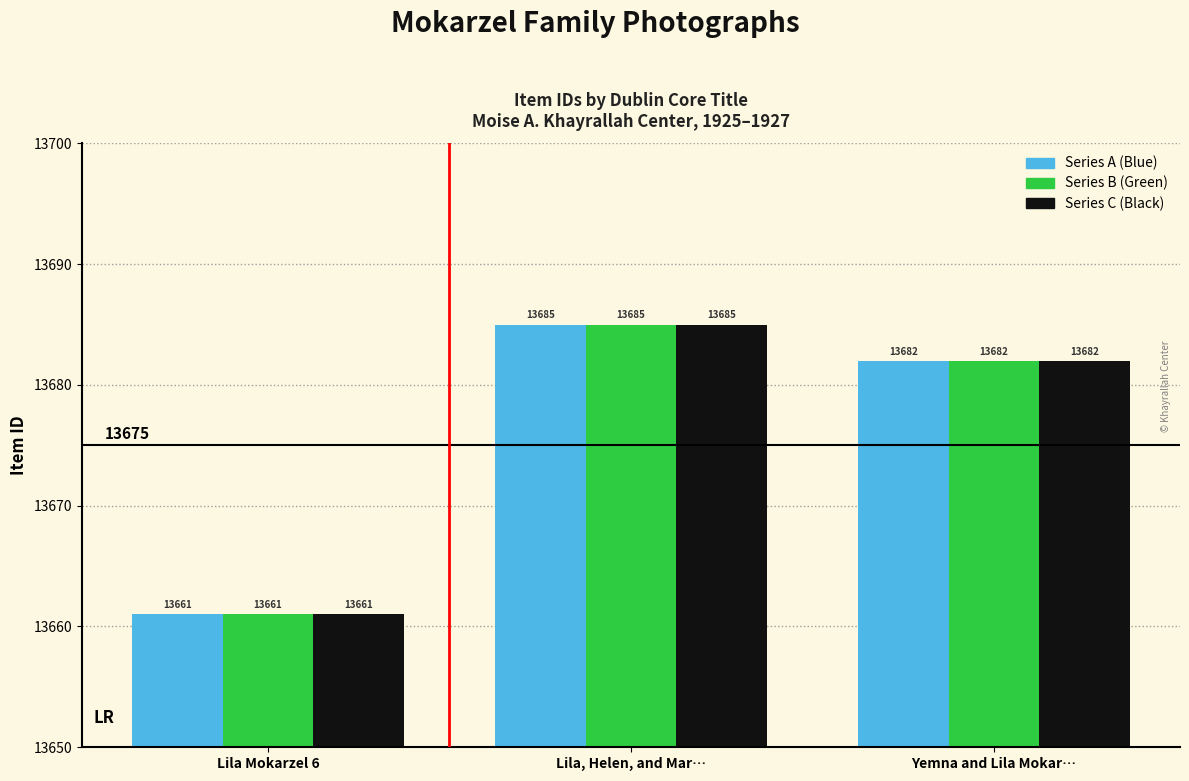

At which category does the chart reach its minimum across all series?

Lila Mokarzel 6